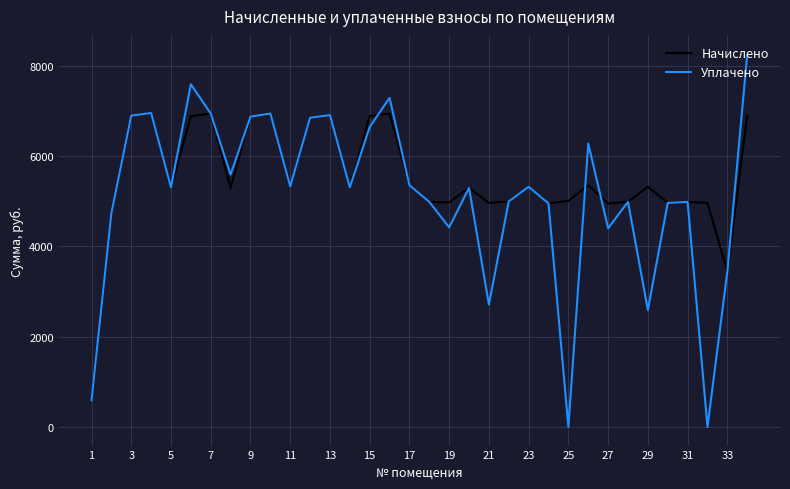

Rank the series by their maximum value, from highest to lowest.

Уплачено, Начислено